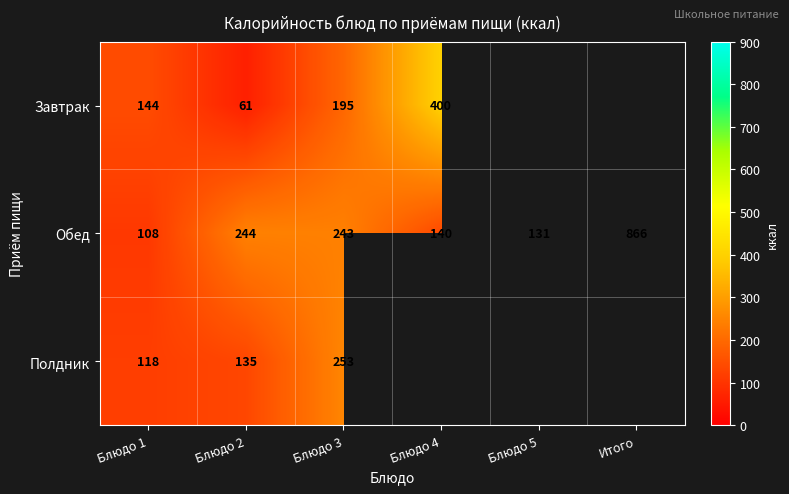

What is the lowest value of the Обед series?

108